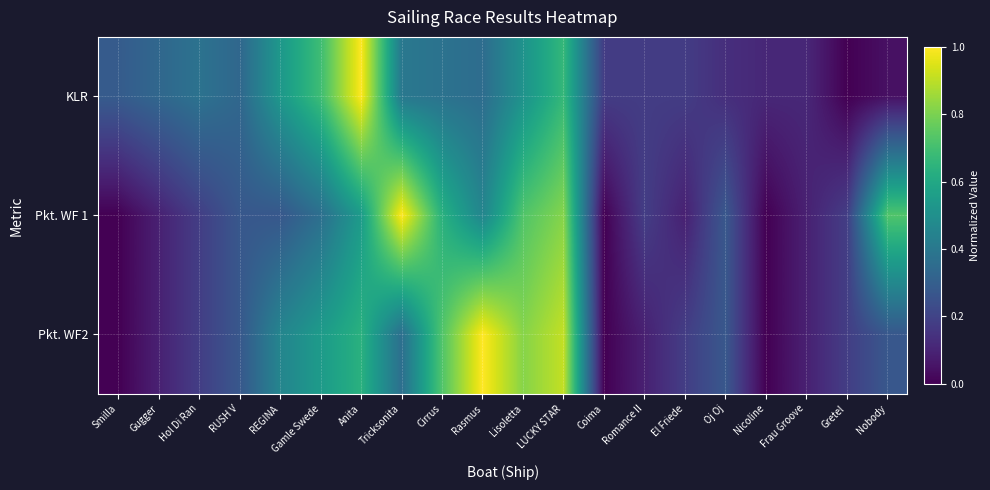

List the series in order of their peak value, highest first.

KLR, Pkt. WF 1, Pkt. WF2